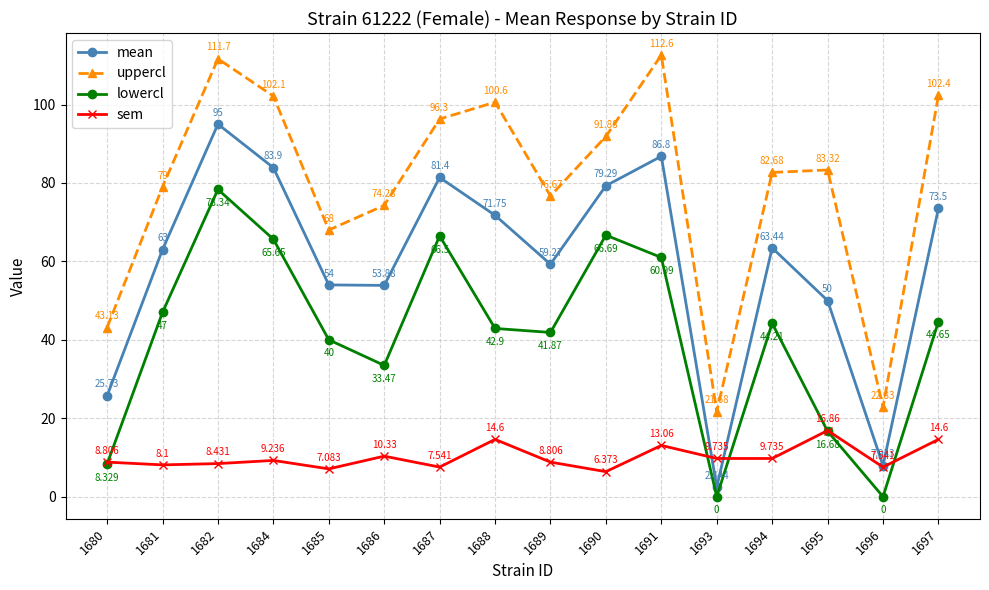

What is the sum of all uppercl values?

1269.1